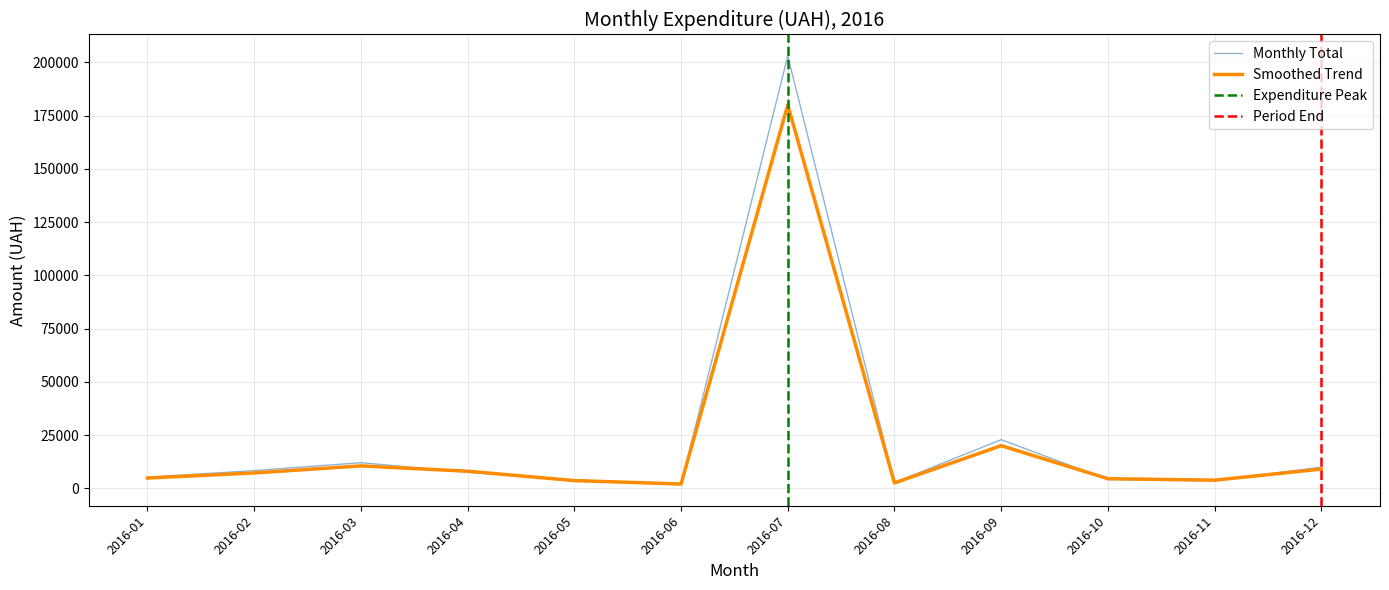

What is the maximum value shown in the chart?

199000.0